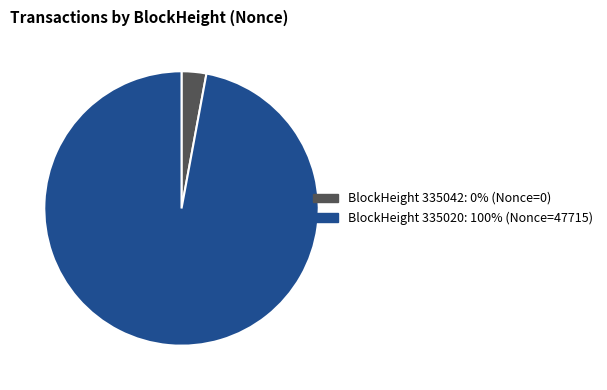

Is there any slice that represents more than half of the pie?

Yes